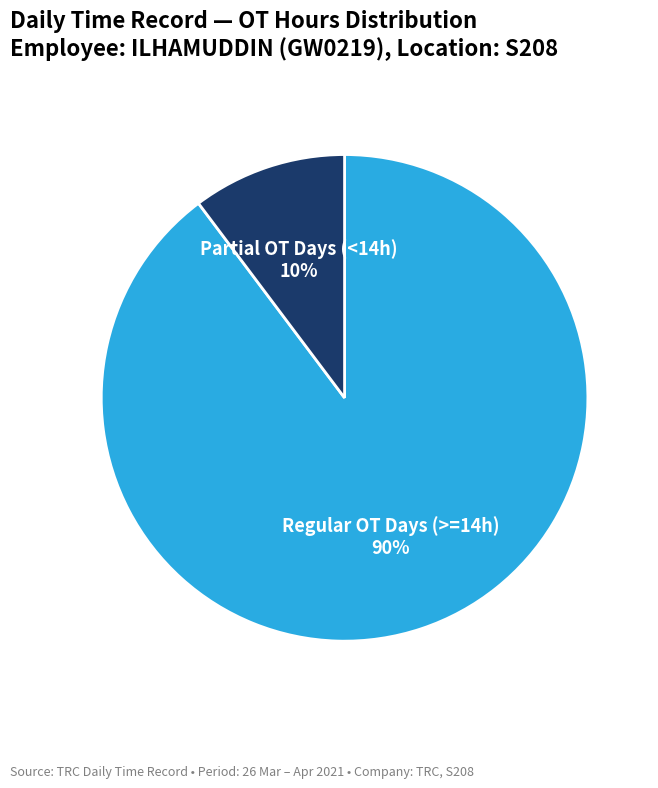

To the nearest percent, what is the average slice percentage?

50%